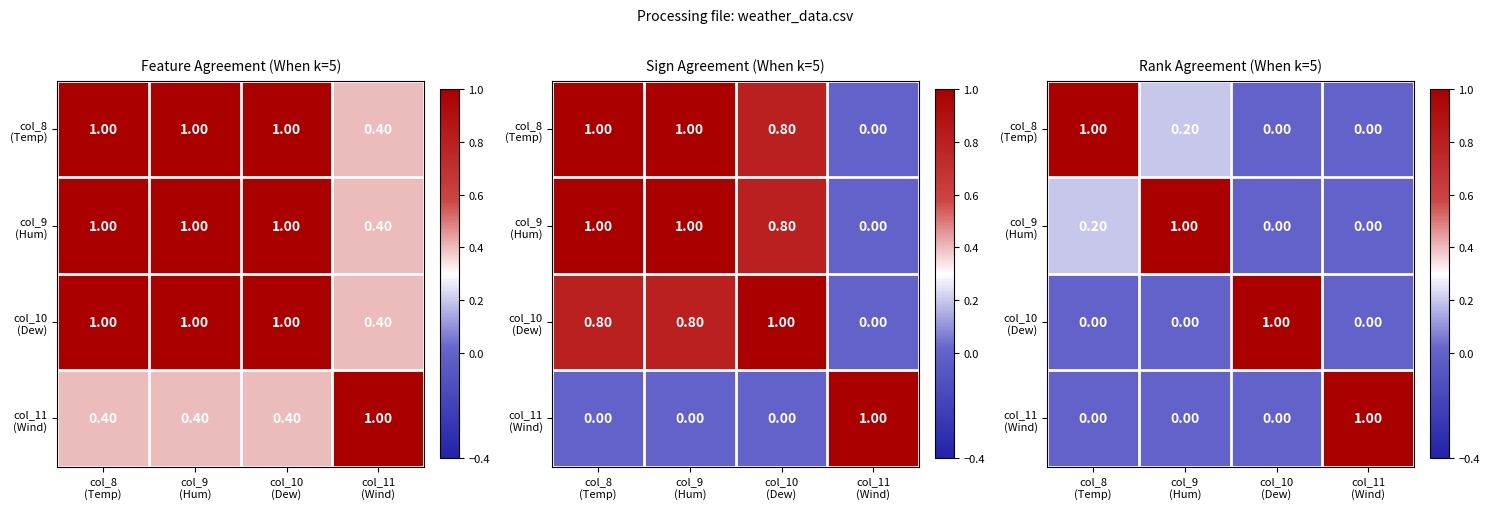

Which has a higher value, col_10
(Dew) or col_9
(Hum)?

col_9
(Hum)